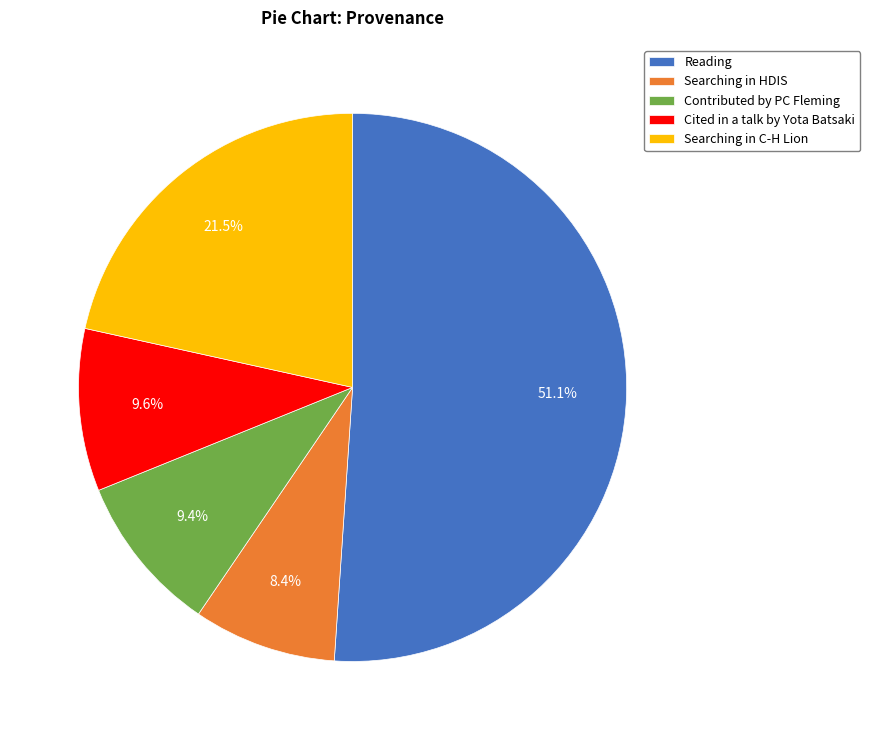

Does Reading represent more than half of the total?

Yes